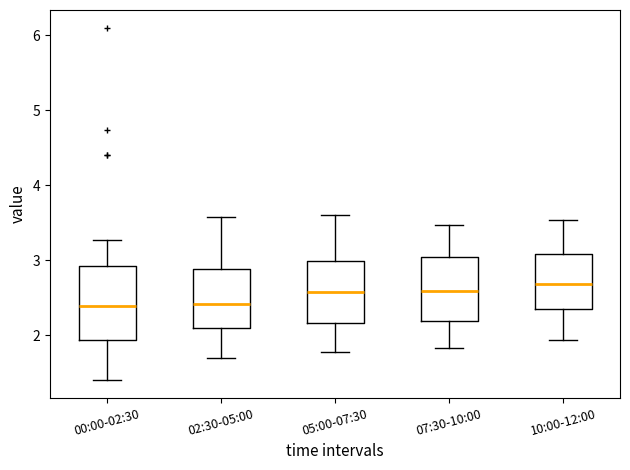

Which box's median line is the highest?

10:00-12:00